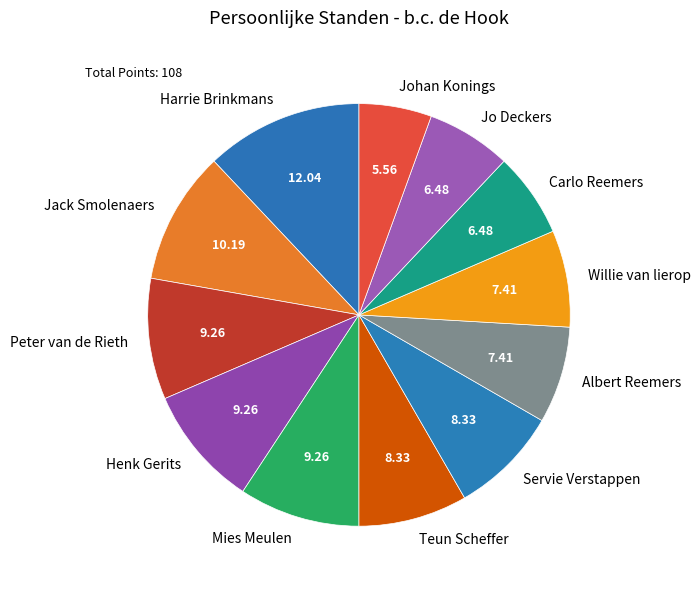

Is the sum of Peter van de Rieth and Mies Meulen greater than half?

No